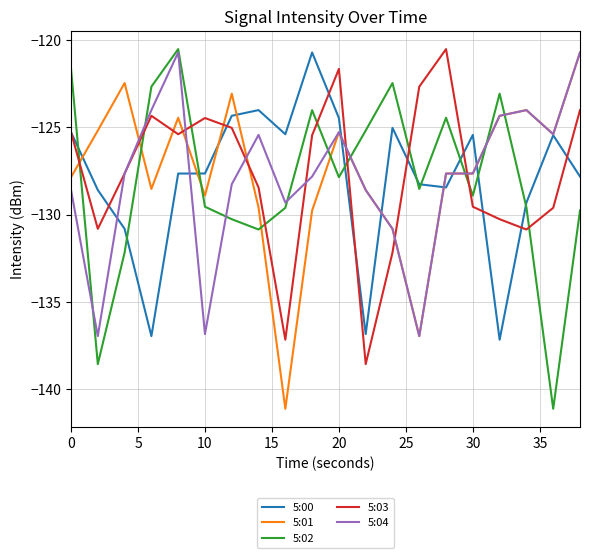

What is the sum of all 5:02 values?

-2560.7